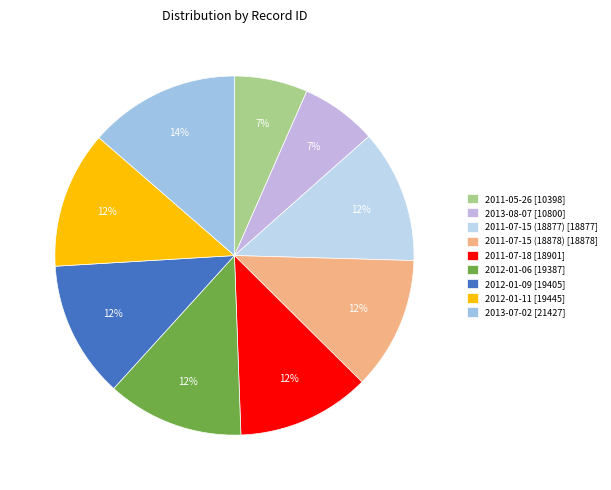

To the nearest percent, what portion does 2011-05-26 represent?

7%